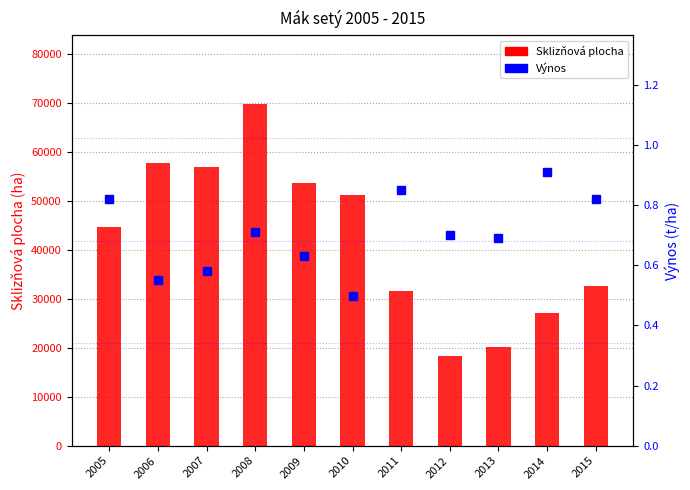

Between 2006 and 2005, which is larger?

2006